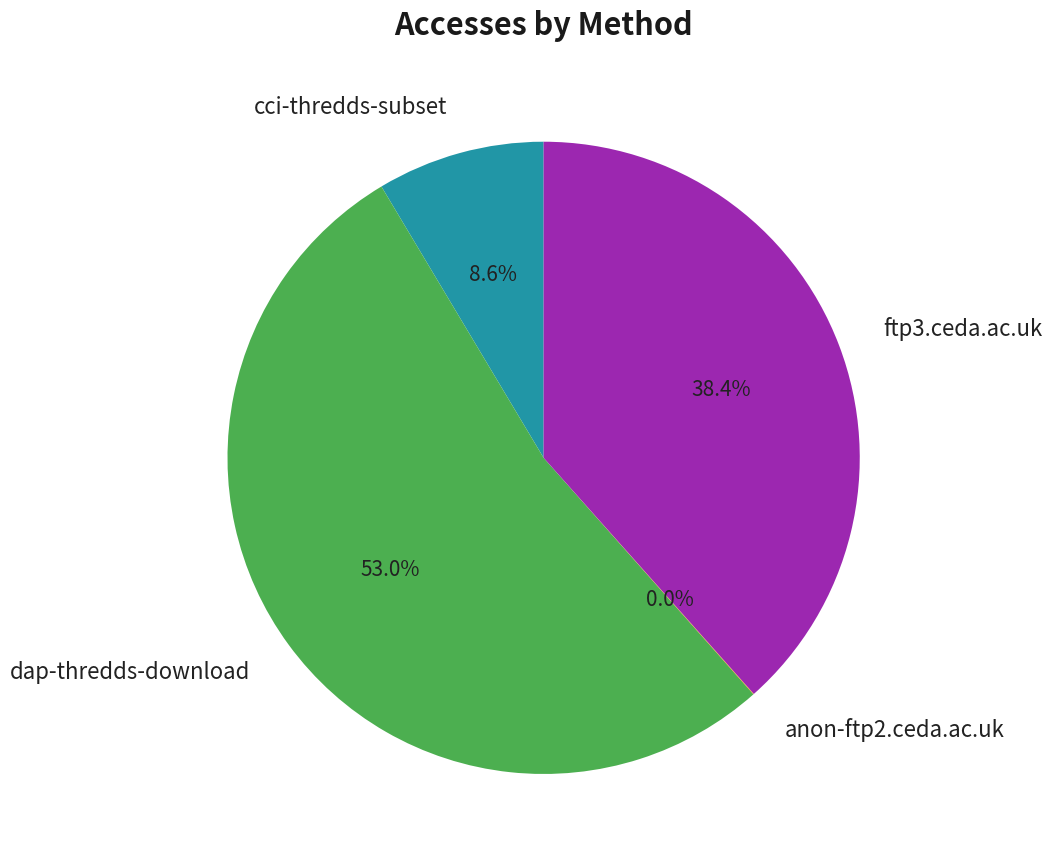

What is the largest slice in the pie chart?

dap-thredds-download